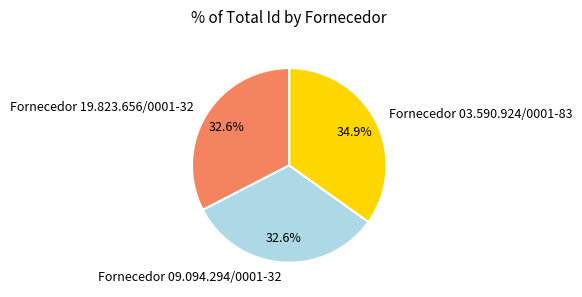

Is there a majority slice in this chart?

No